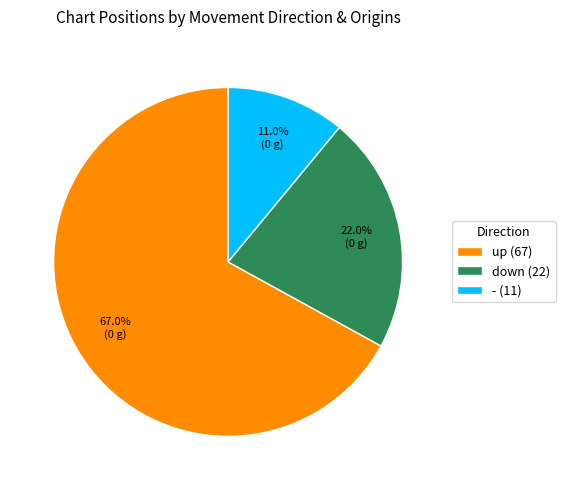

Approximately how many times larger is the value at down compared to -?

2.0